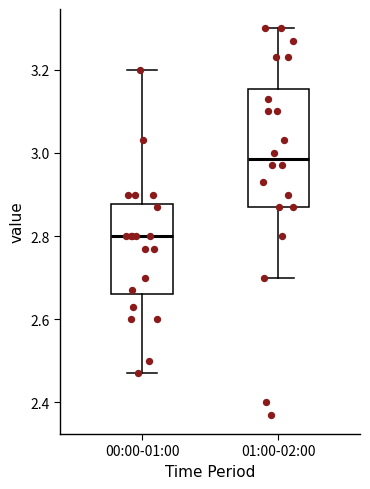

Reading left to right, transcribe this box plot: for each box, give where its median line is, the range the box spans, and where its two whiskers end, as read against the y-axis. The values are not printed on the chart, so give them approximately, as read against the axis.

00:00-01:00: median 2.80, box 2.66 to 2.88, whiskers 2.48 to 3.20
01:00-02:00: median 2.98, box 2.88 to 3.16, whiskers 2.70 to 3.30